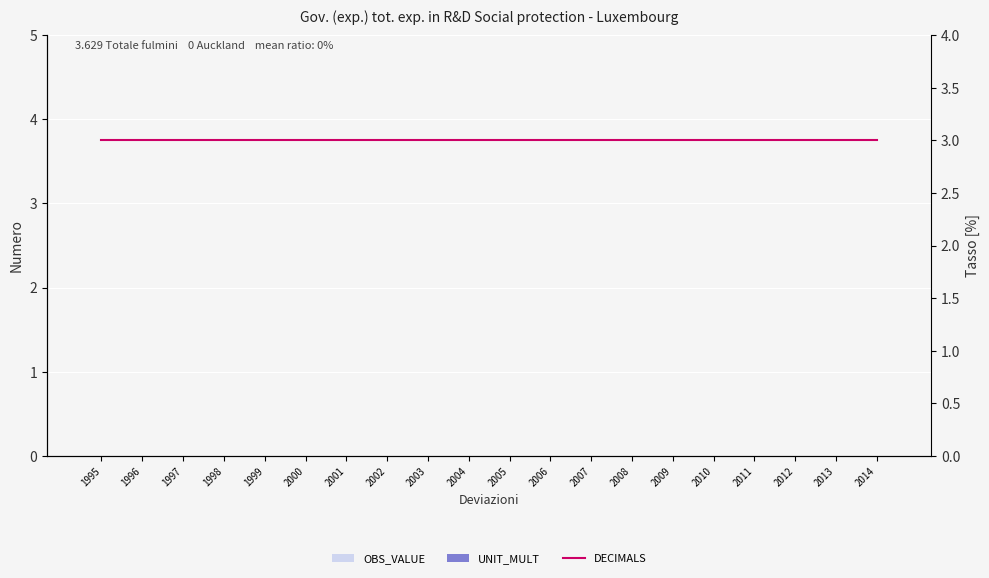

Is the value of UNIT_MULT at 2013 greater than the value of OBS_VALUE at 1998?

No